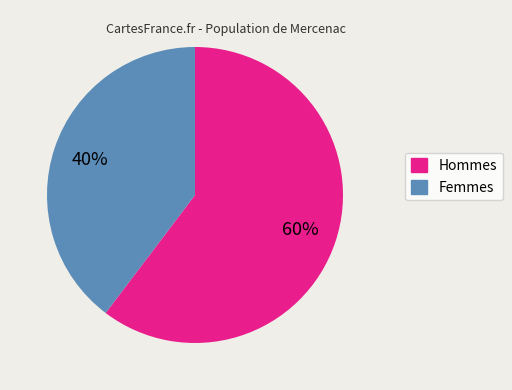

What percentage is the Femmes slice, to the nearest percent?

40%